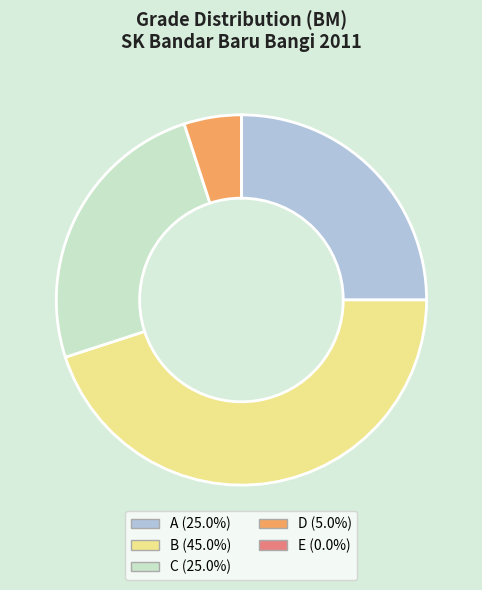

What is the largest slice in the pie chart?

B